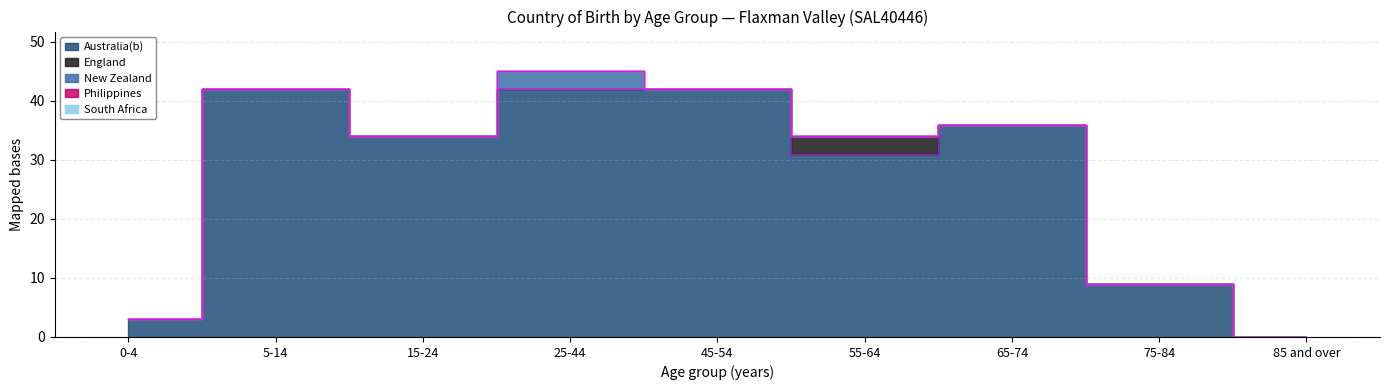

What are all the series names shown in the legend?

Australia(b), England, New Zealand, Philippines, South Africa